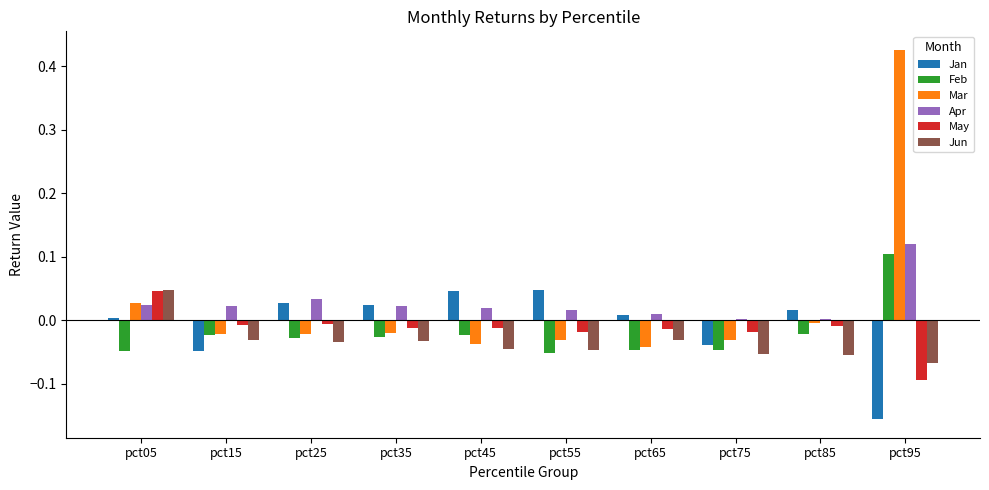

Which series has the widest spread of values?

Mar